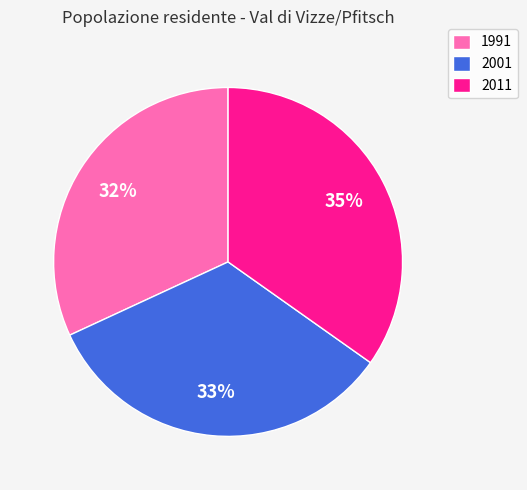

Approximately how many times larger is the value at 1991 compared to 2001?

1.0